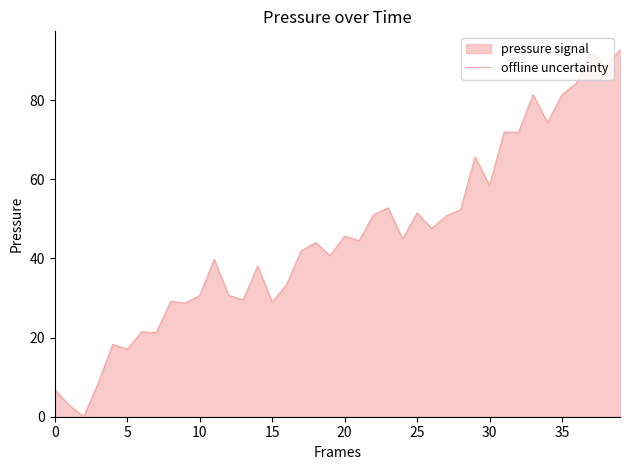

What is the sum of all values?

1815.2